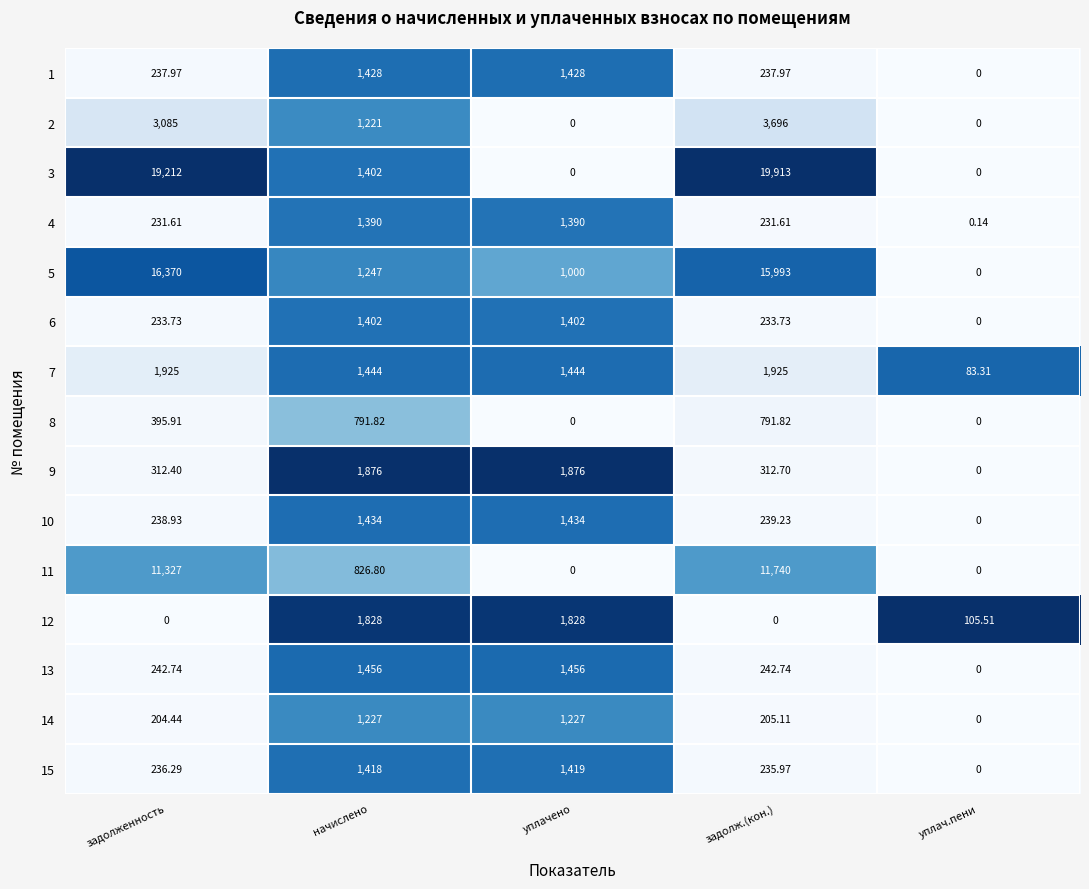

List the series in order of their peak value, lowest first.

8, 14, 4, 6, 15, 1, 10, 13, 12, 9, 7, 2, 11, 5, 3